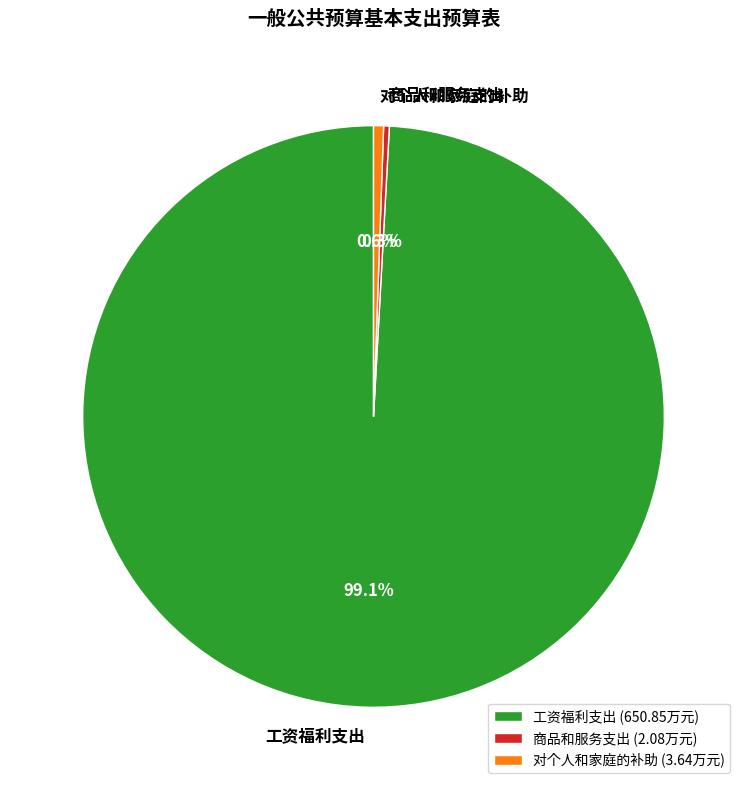

What is the ratio of the value at 工资福利支出 to the value at 商品和服务支出?

312.9